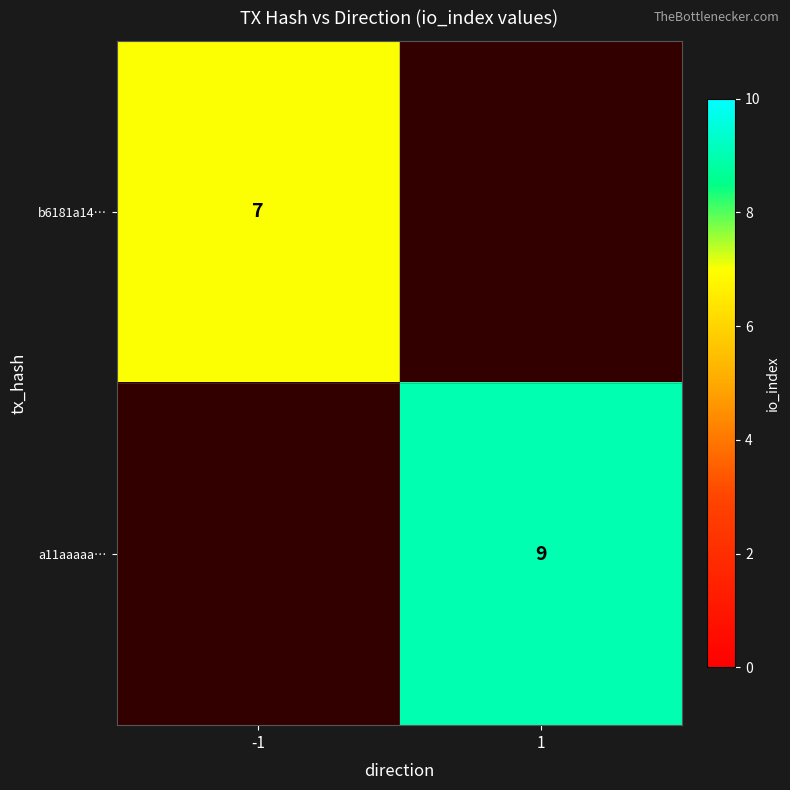

The b6181a14… series shows 9 at -1. True or false?

False